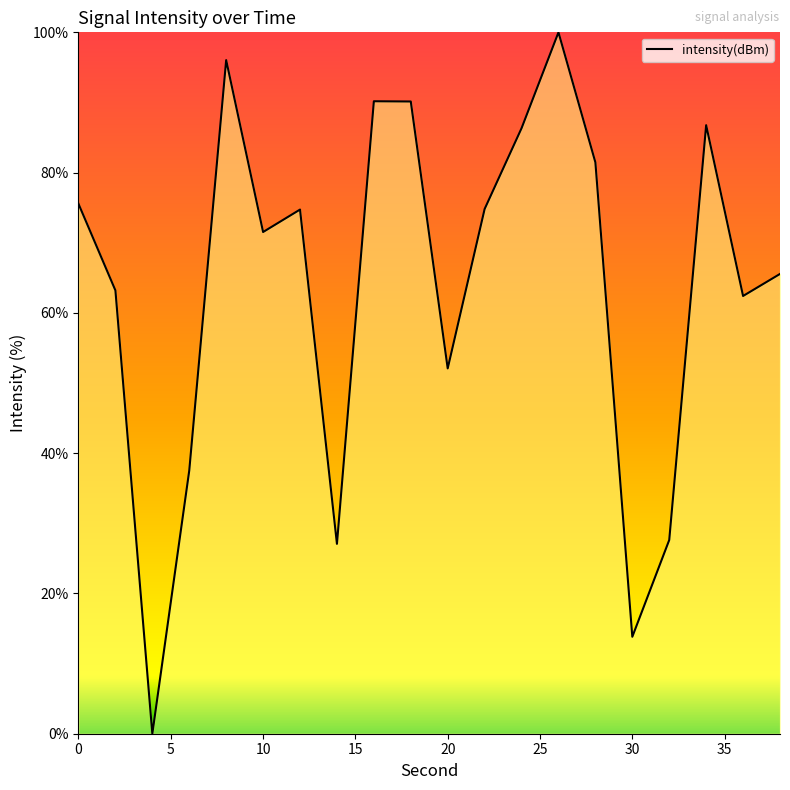

How many lines are shown in the chart?

1